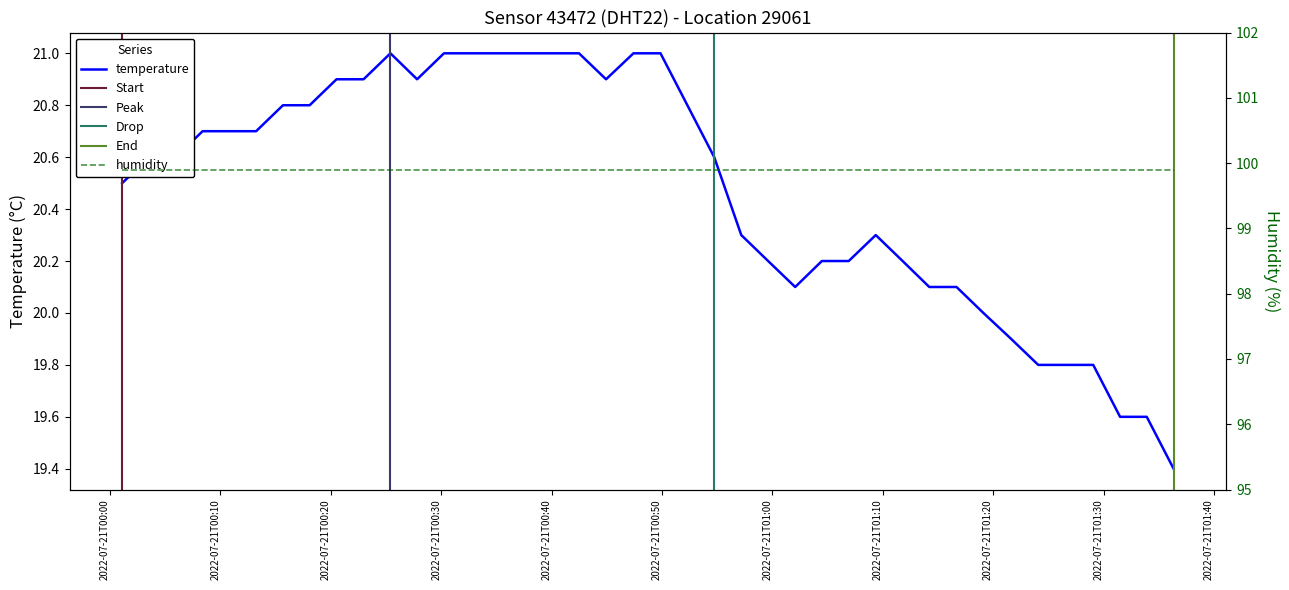

What is the minimum value for temperature?

19.4